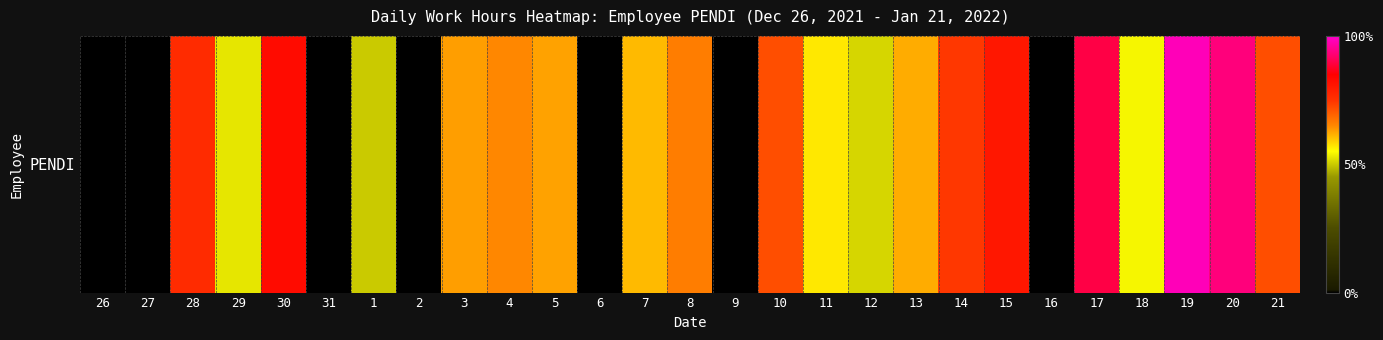

Rank the categories by value from highest to lowest.

19, 20, 17, 30, 15, 28, 14, 10, 21, 8, 4, 3, 5, 13, 7, 11, 18, 29, 12, 1, 26, 27, 31, 2, 6, 9, 16